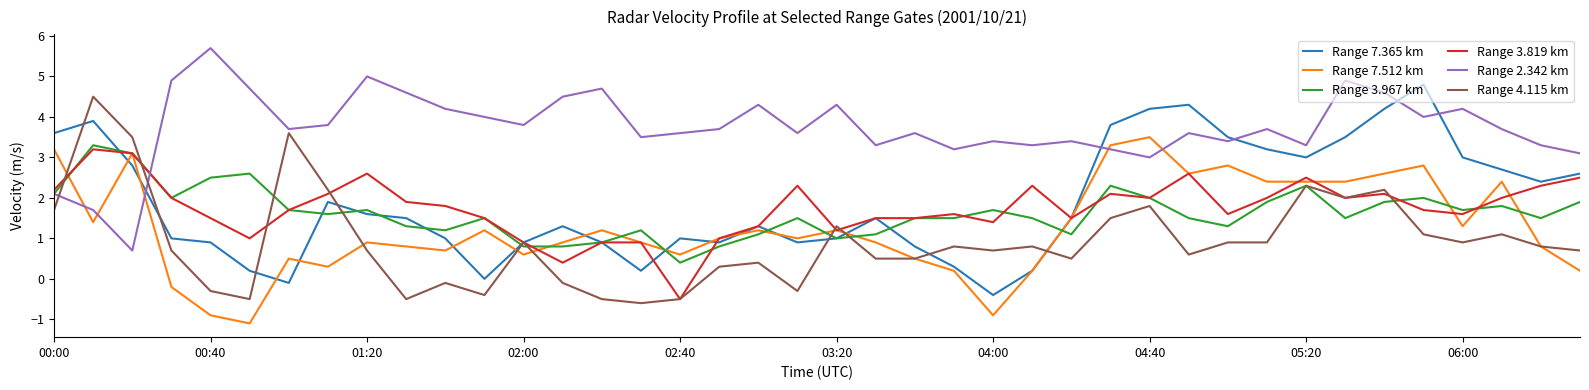

Which series has the largest total across all categories?

Range 2.342 km